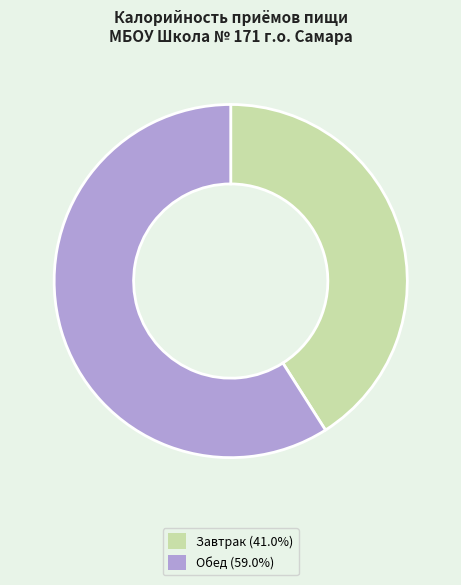

What is the ratio of the value at Завтрак (41.0%) to the value at Обед (59.0%)?

0.7